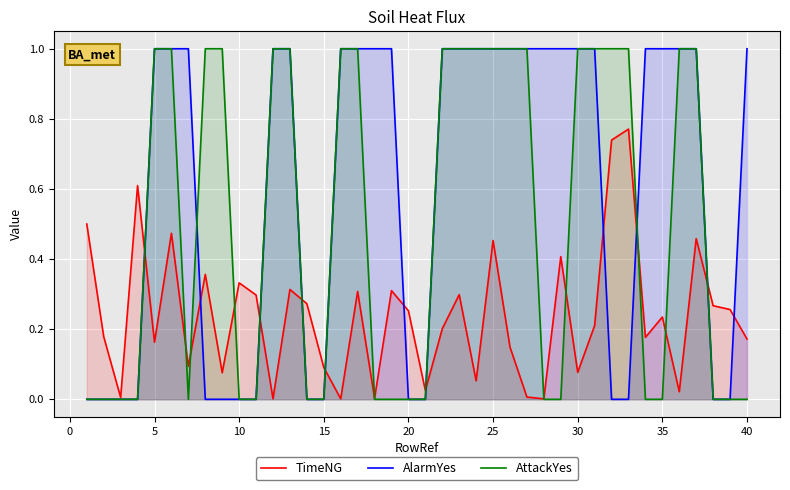

Rank the series by their maximum value, from lowest to highest.

TimeNG, AlarmYes, AttackYes